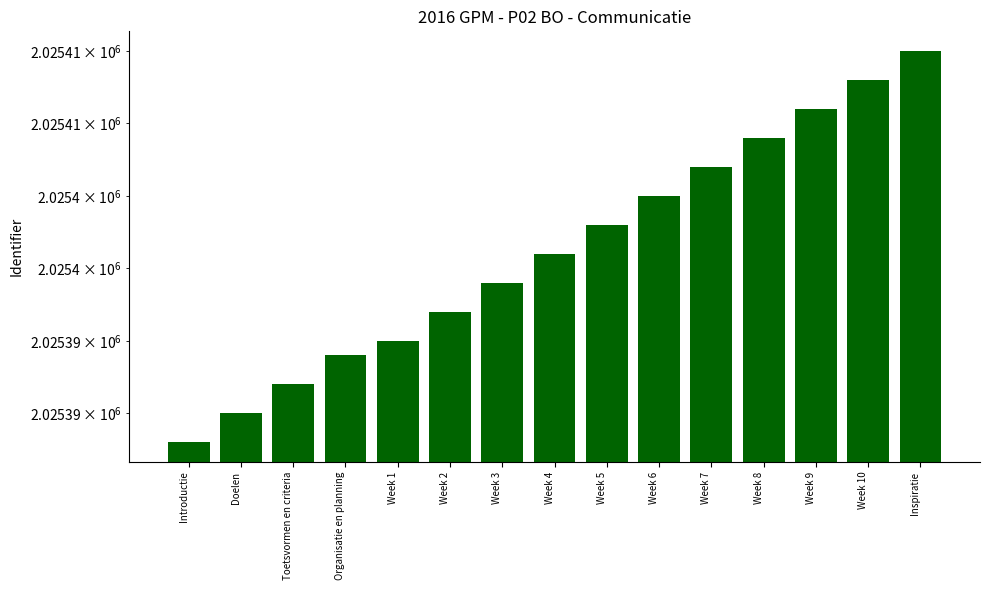

True or false: the data shows 960035 at Week 1.

False